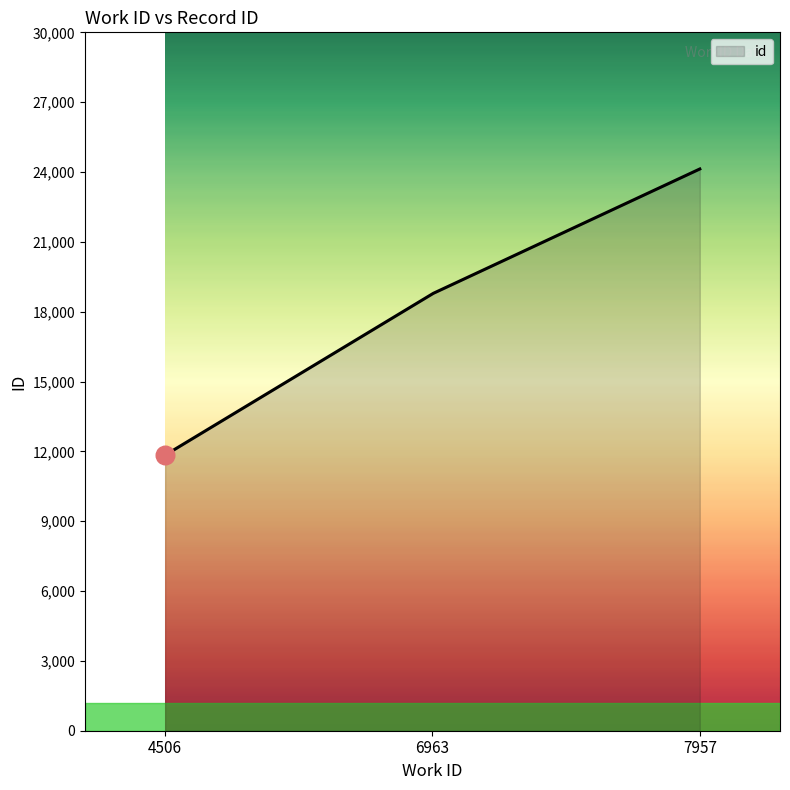

What is the smallest value displayed?

11837.0